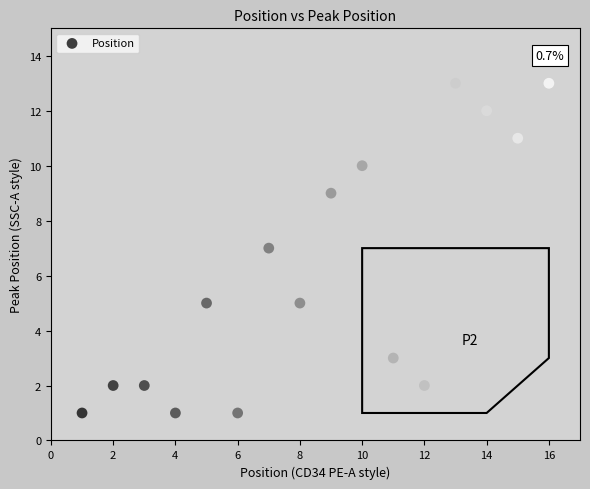

What is the range of X values (max minus min)?

15